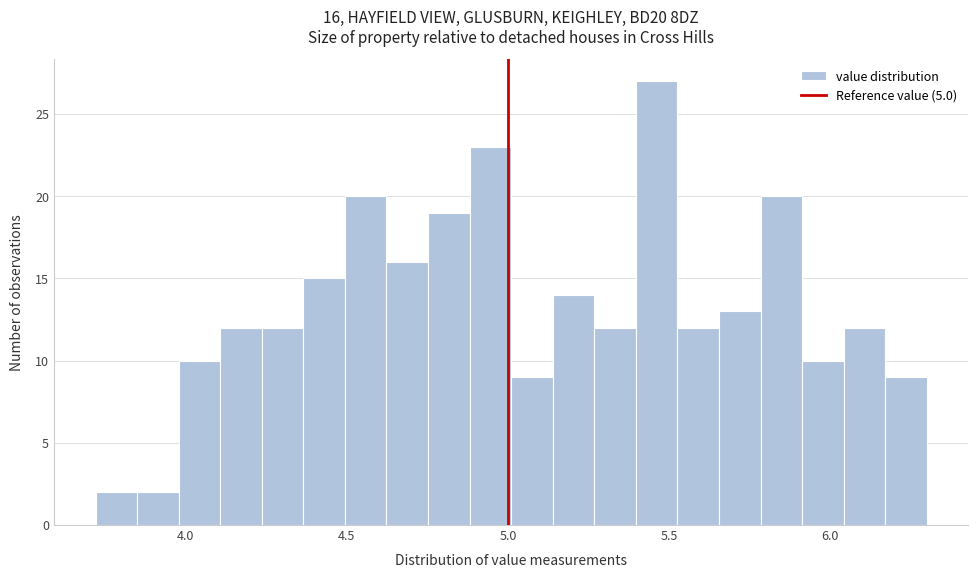

Read against the x-axis, roughly where is the centre of the tallest bar?

5.45